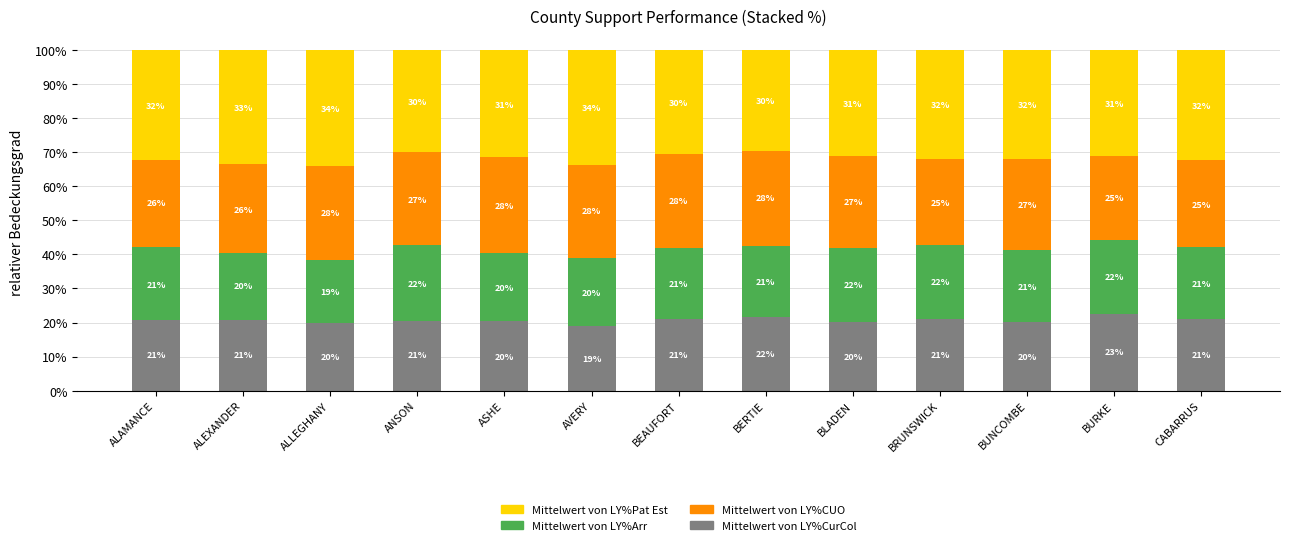

What is the total value across all series at BUNCOMBE?

100.0